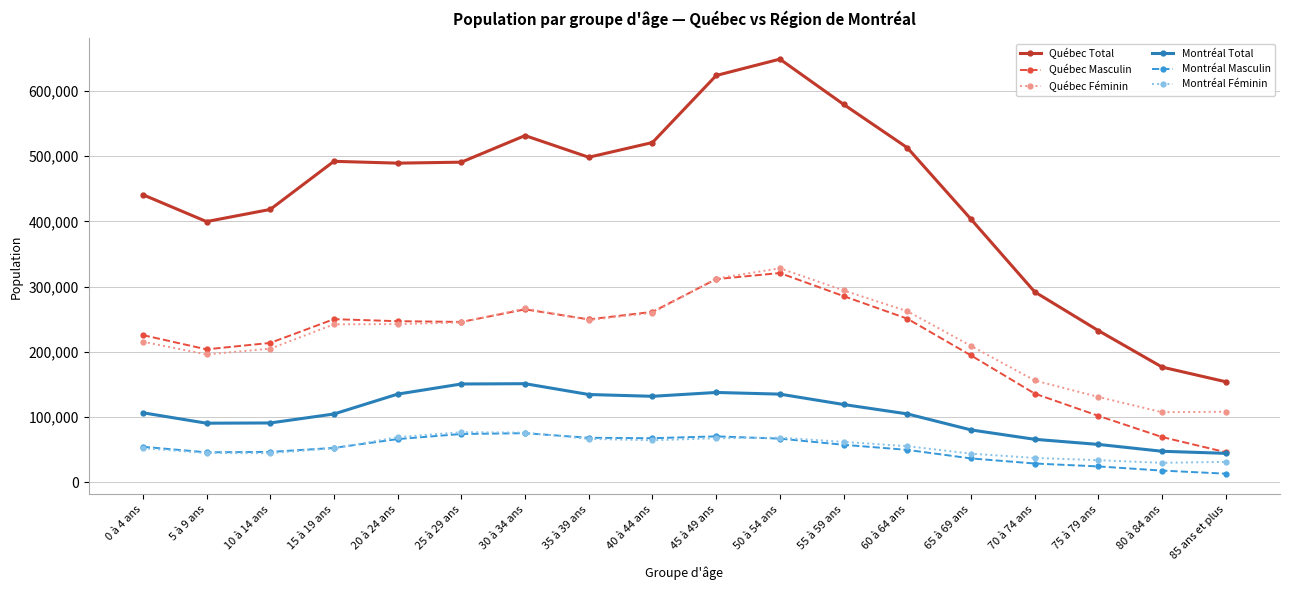

What is the maximum value shown in the chart?

648695